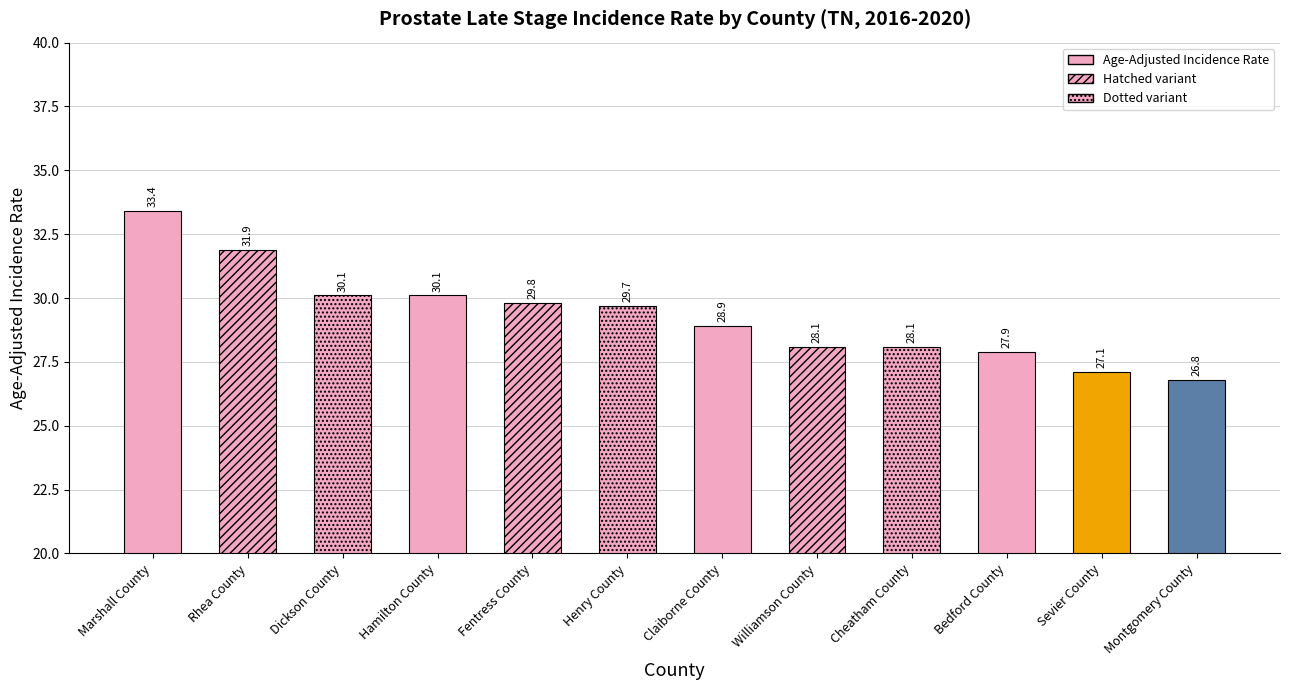

Reading right to left, list all the values displayed in this chart.

26.8	27.1	27.9	28.1	28.1	28.9	29.7	29.8	30.1	30.1	31.9	33.4